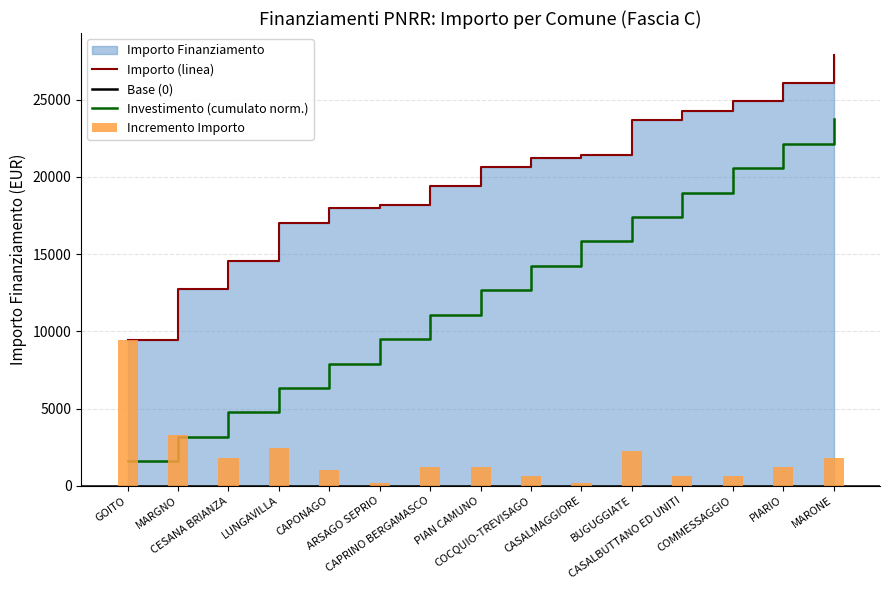

What is the ratio of the value at ARSAGO SEPRIO to the value at CAPONAGO?

1.0